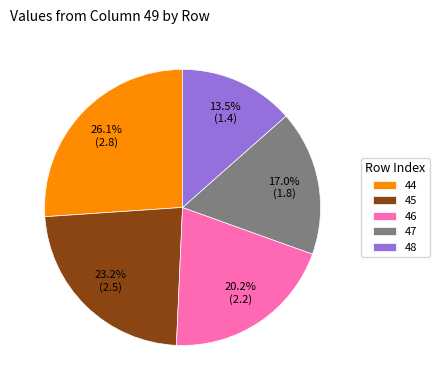

The 47 slice represents 17% of the pie. True or false?

True